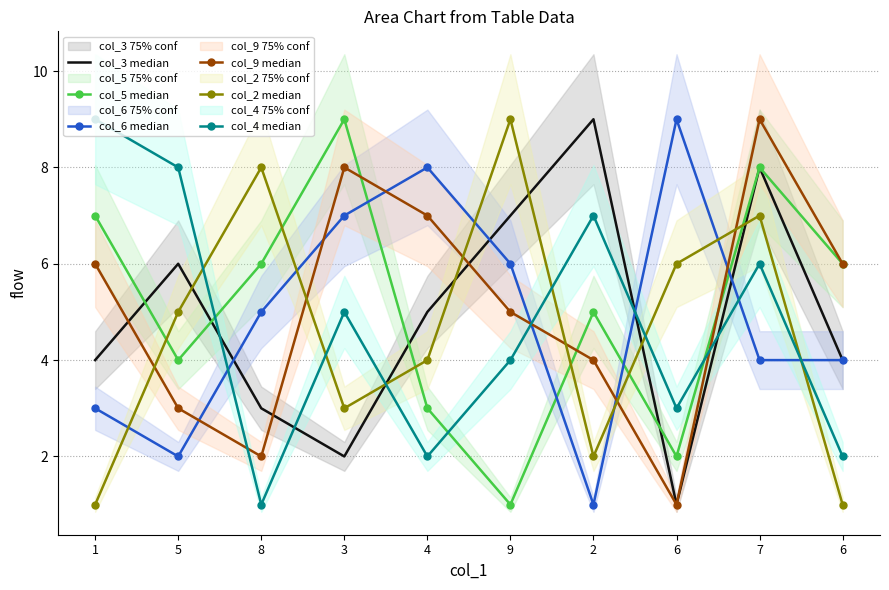

Which series changed the most between 3 and 9?

col_5 median